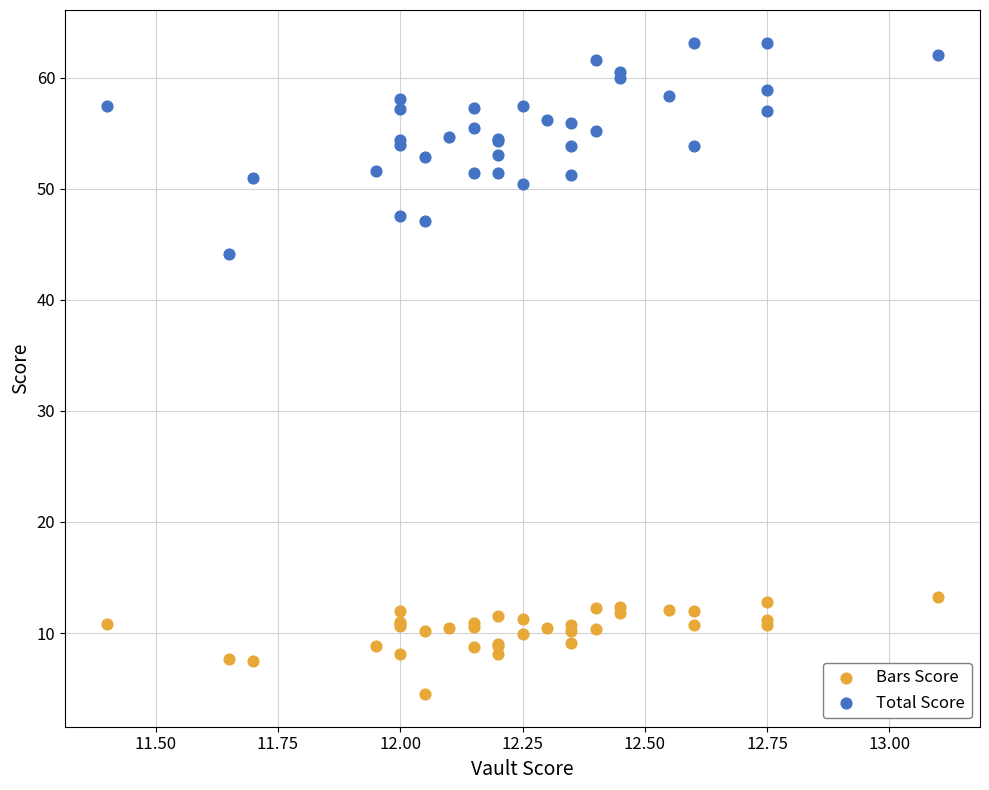

What is the X range (max minus min) for the scatter plot?

1.7